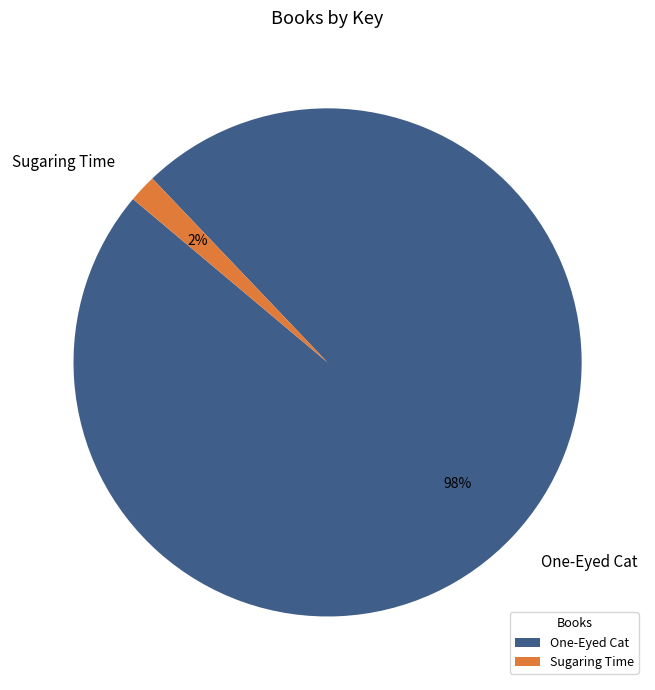

Which category has the smallest portion of the pie?

Sugaring Time